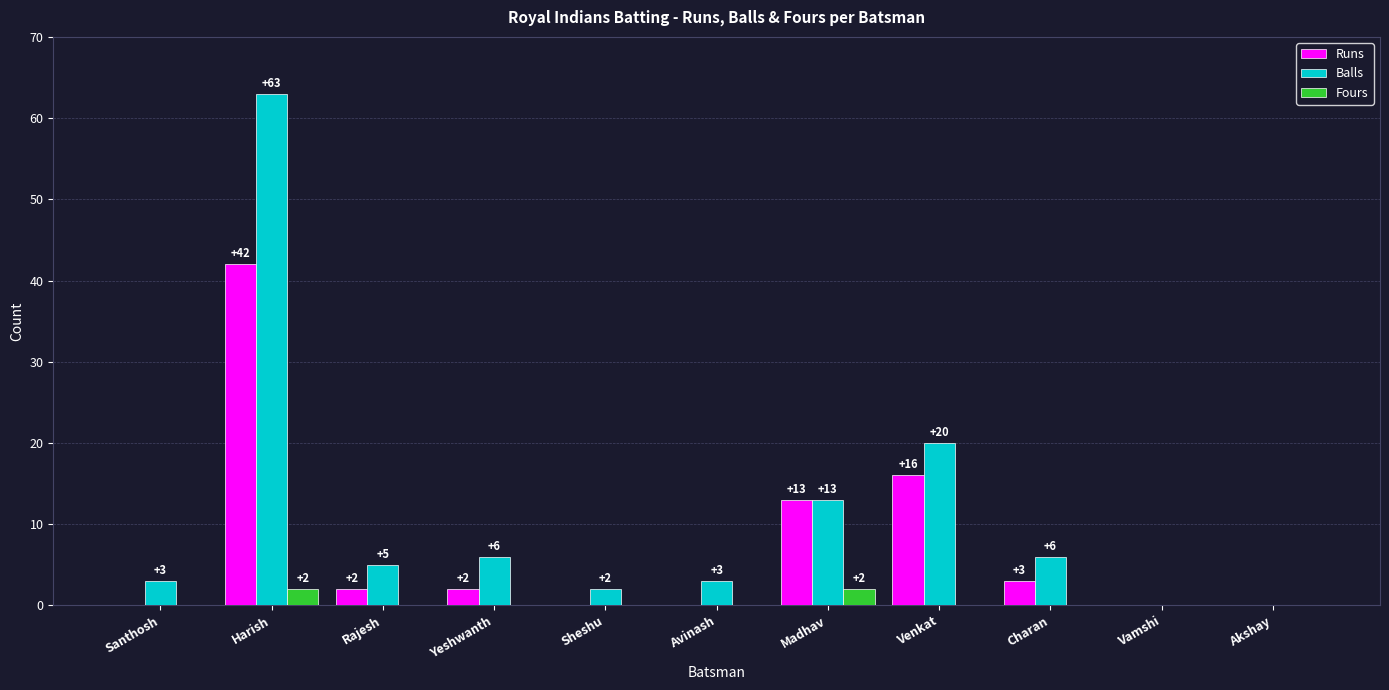

What is the sum of all Runs values?

78